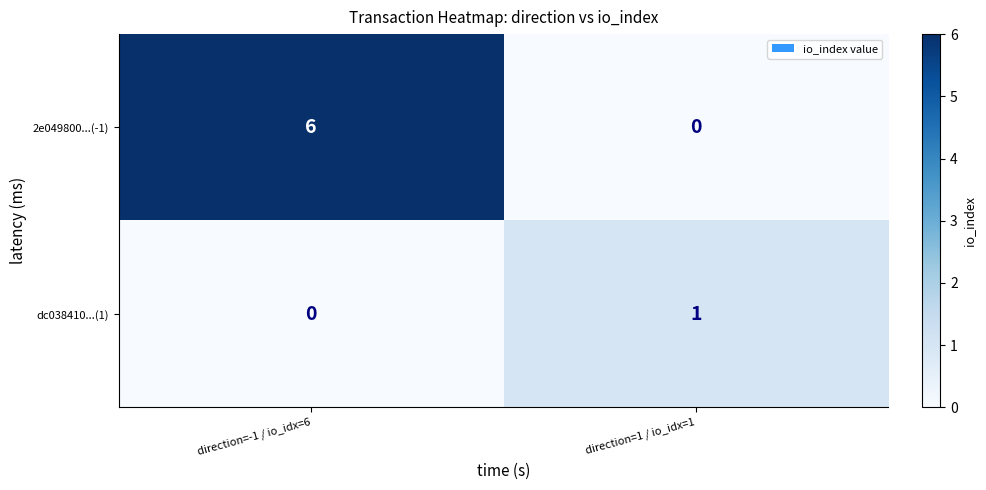

At which label is dc038410...(1) closest to 0?

direction=-1 / io_idx=6